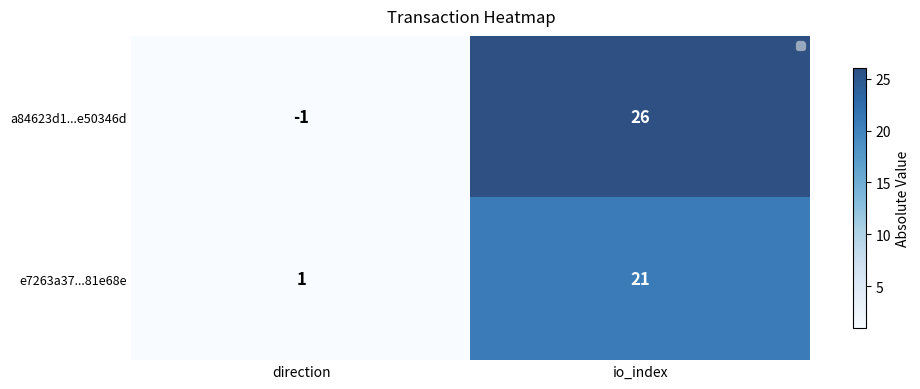

Which series has the largest total across all categories?

a84623d1...e50346d